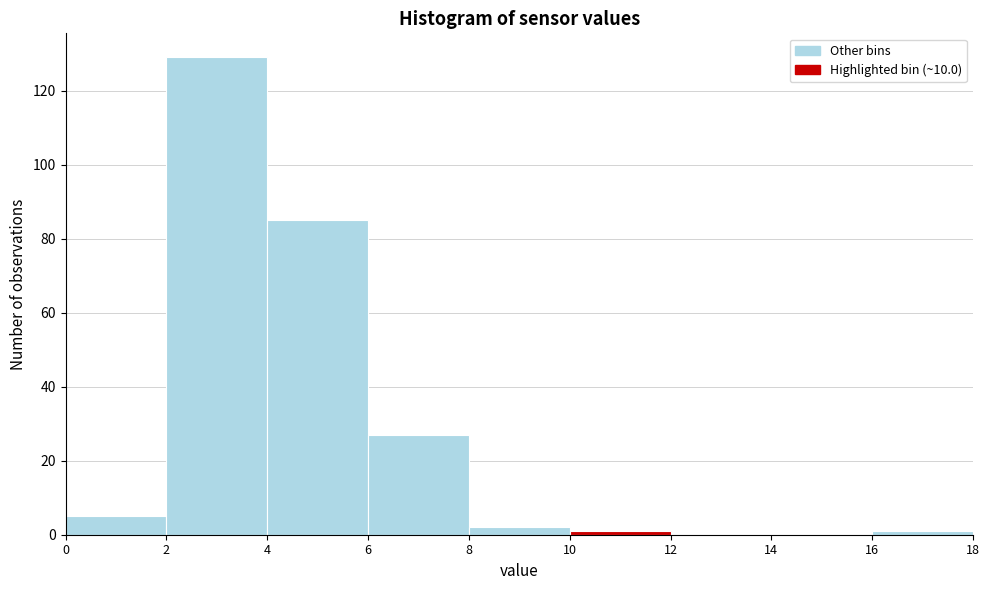

Reading left to right, list every bar in this chart as the range it spans on the x-axis followed by its height. The values are not printed on the chart, so give them approximately, as read against the axis.

0 to 2: 6
2 to 4: 130
4 to 6: 86
6 to 8: 28
8 to 10: 2
10 to 12: under 2
12 to 14: 0
14 to 16: 0
16 to 18: under 2